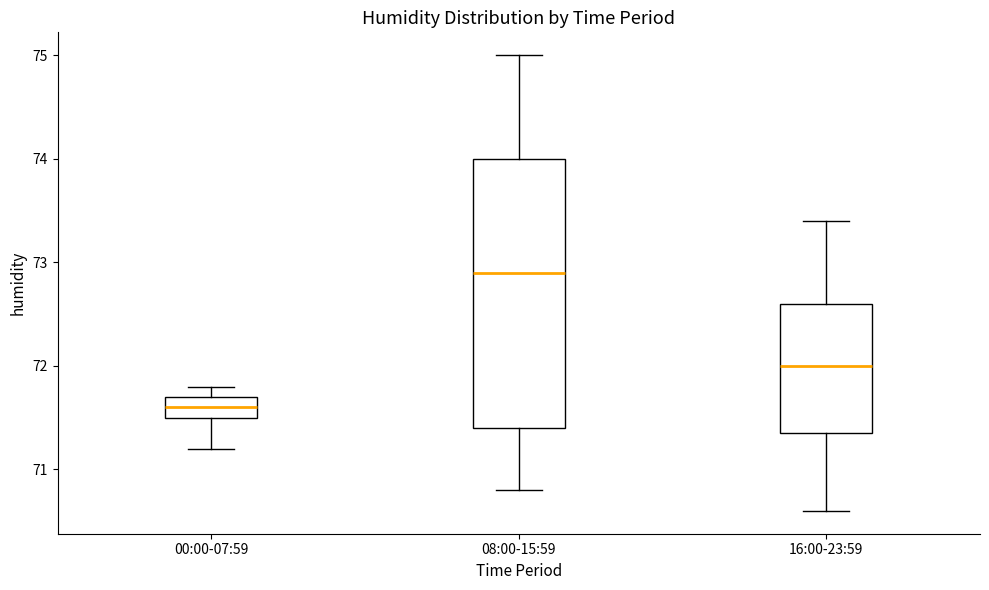

Which box has the highest median line?

08:00-15:59